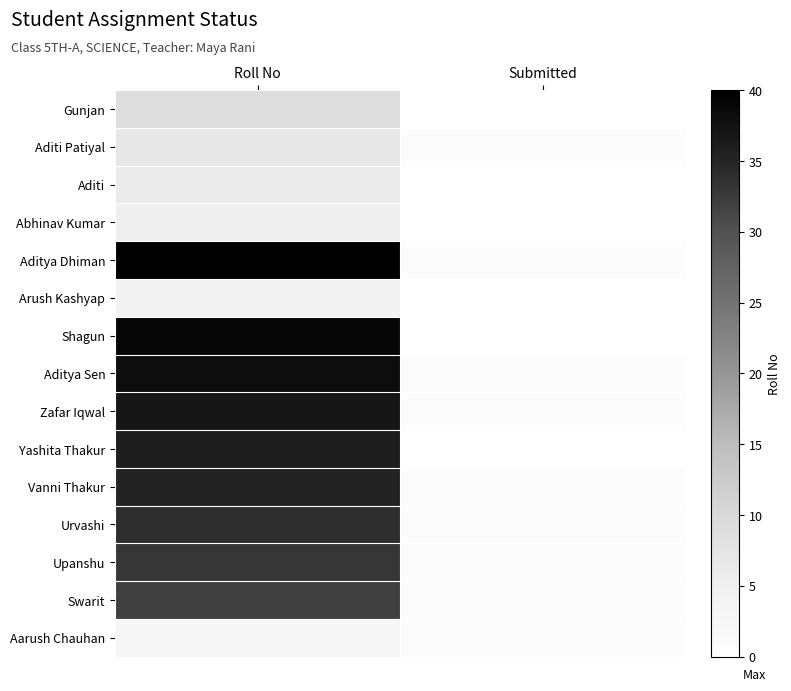

Which series changed the most between Roll No and Submitted?

Aditya Dhiman